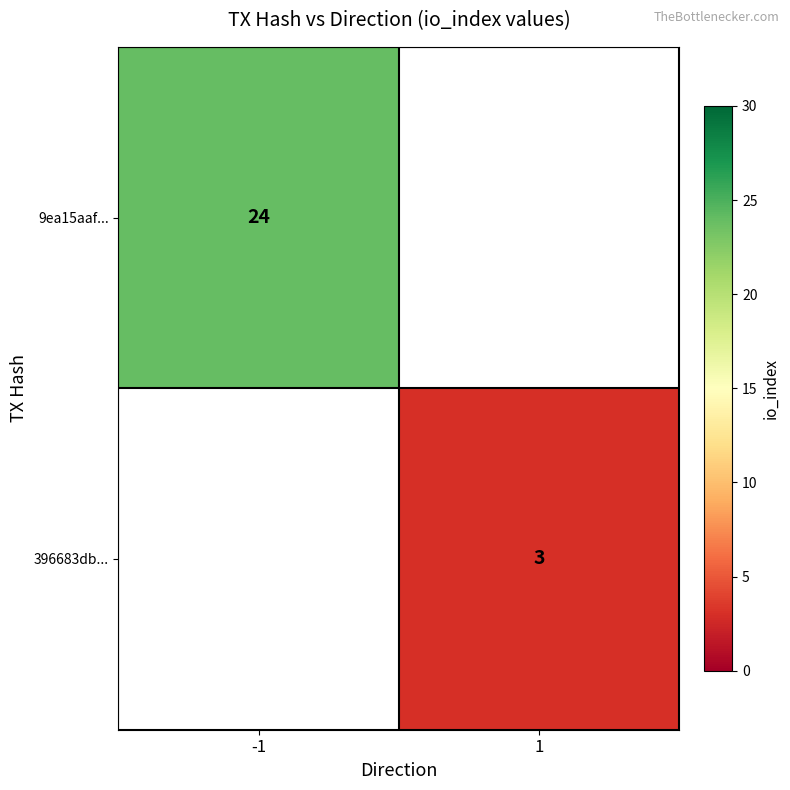

Is it true that 9ea15aaf... equals 38.9 at -1?

False